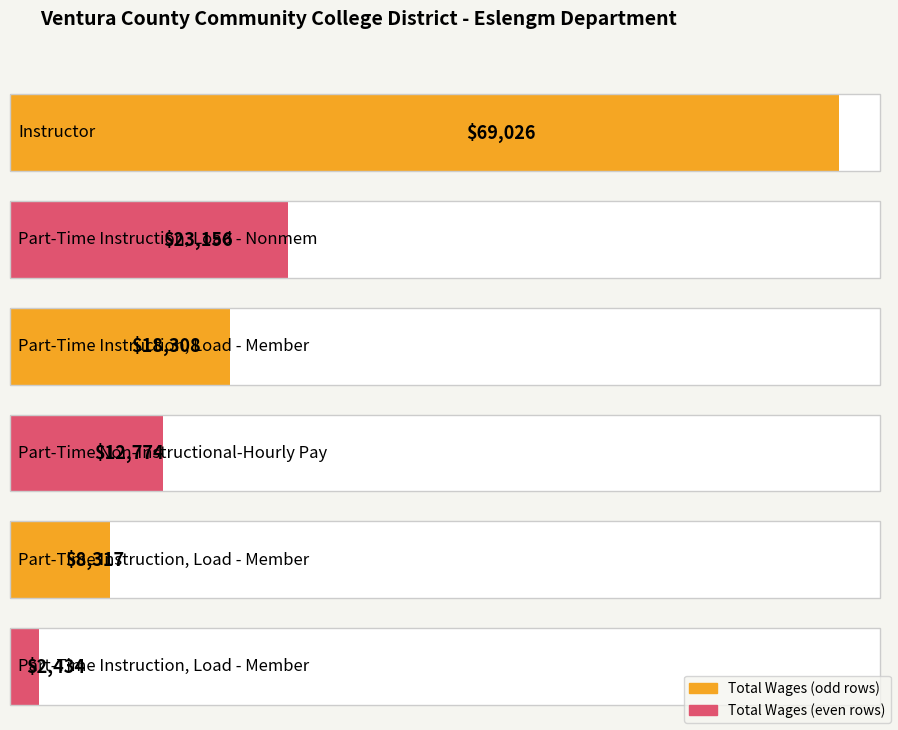

Where is the data nearest to the value 35730?

Part-Time Instruction, Load - Nonmem